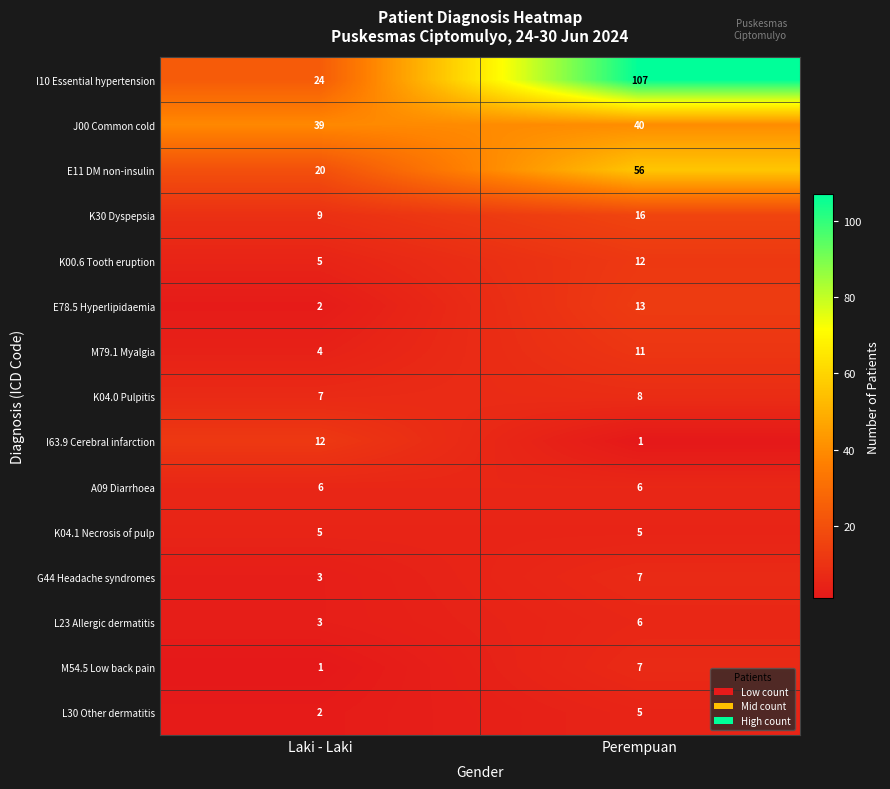

What is the maximum value shown in the chart?

107